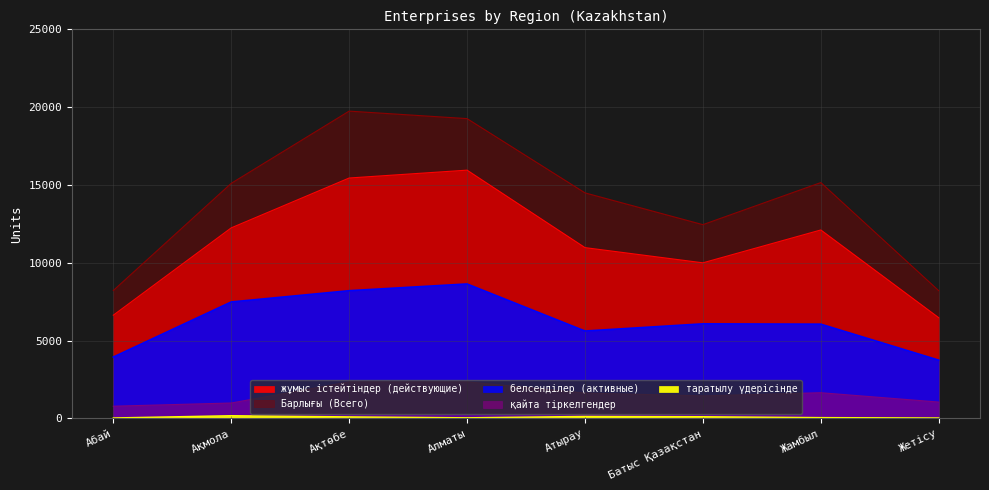

What is the approximate value of қайта тіркелгендер at Жамбыл?

1651